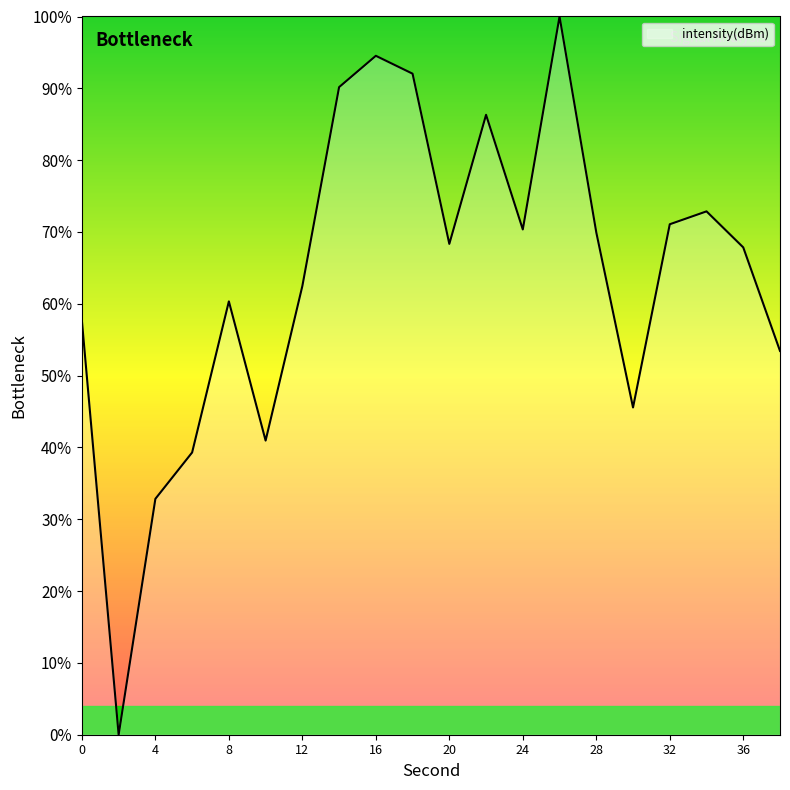

Does the chart display data point markers on the line(s)?

No